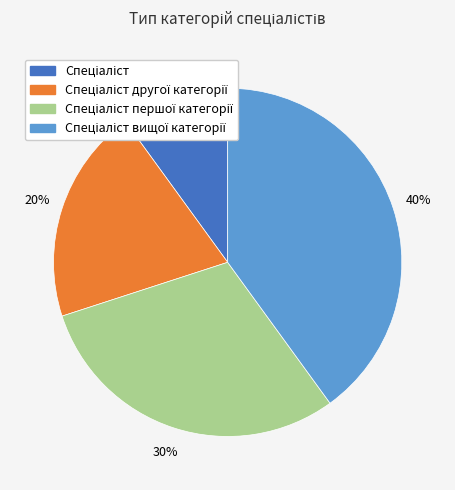

Is there a majority slice in this chart?

No